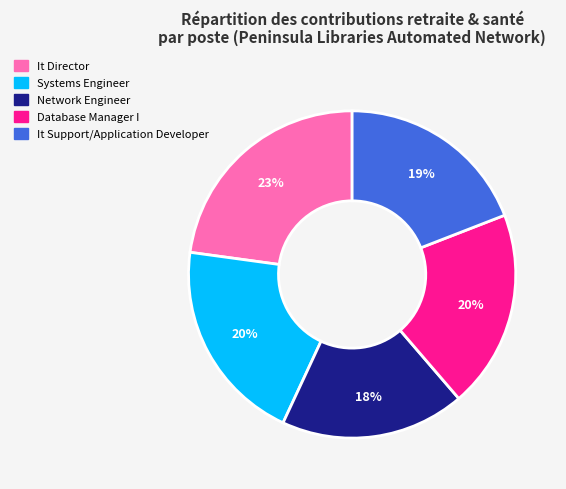

To the nearest percent, what is the combined percentage of It Support/Application Developer and It Director?

42%